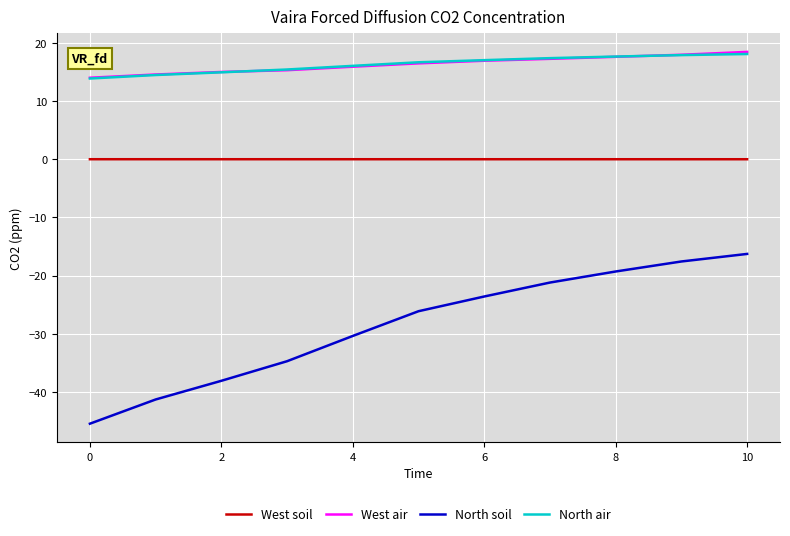

What is the difference between the maximum and minimum values in the North soil series?

29.2